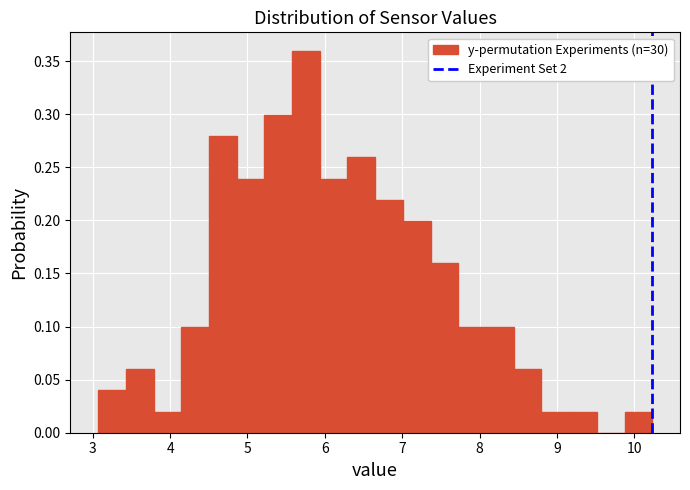

Read against the x-axis, roughly where is the centre of the tallest bar?

5.8